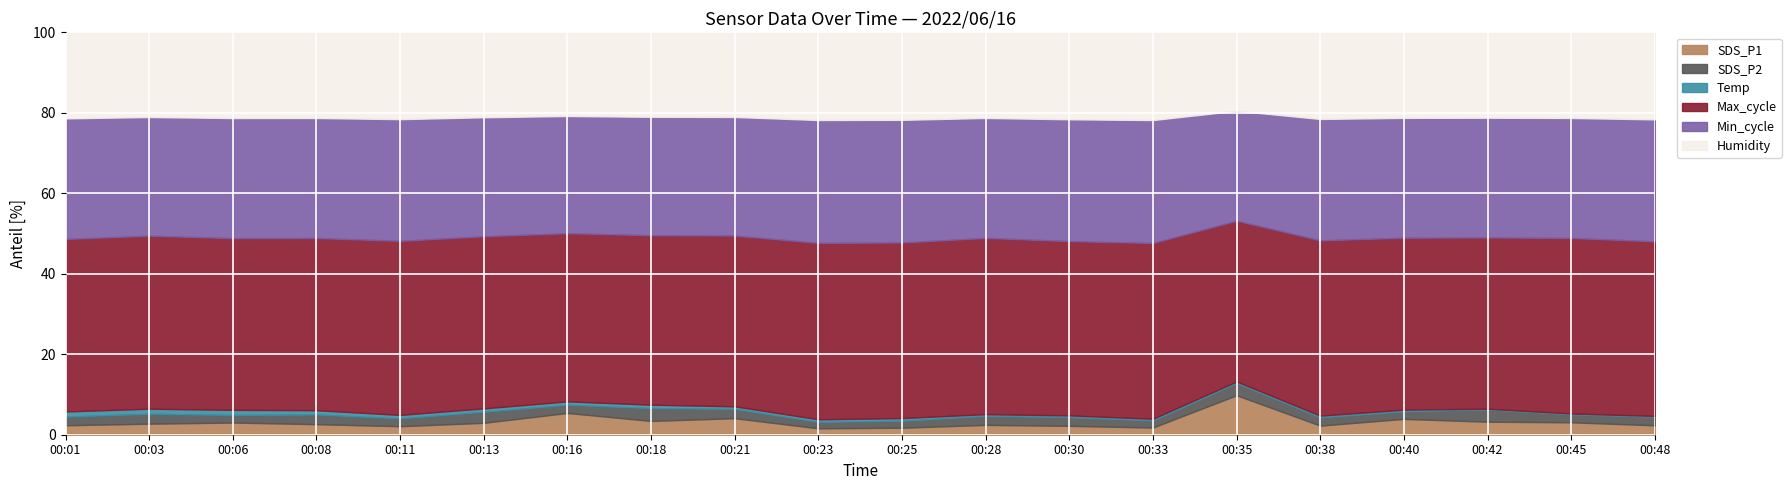

What is the maximum value for SDS_P1?

9.8